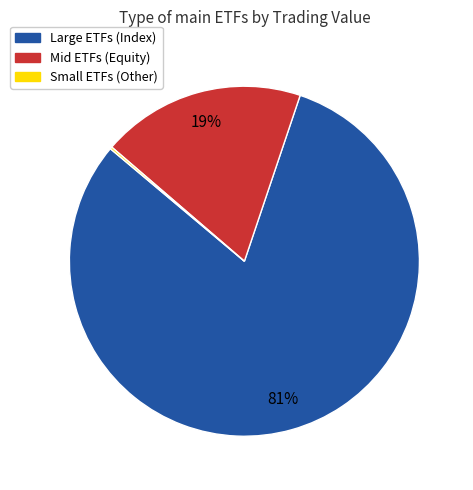

To the nearest percent, what is the difference between the largest and smallest slice percentages?

81%